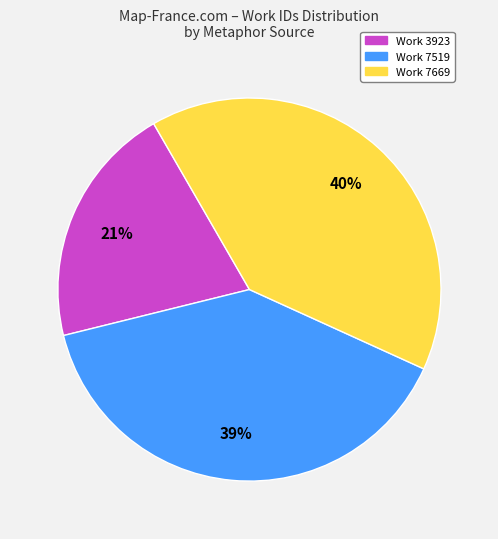

Is Work 7669 the majority of the pie?

No